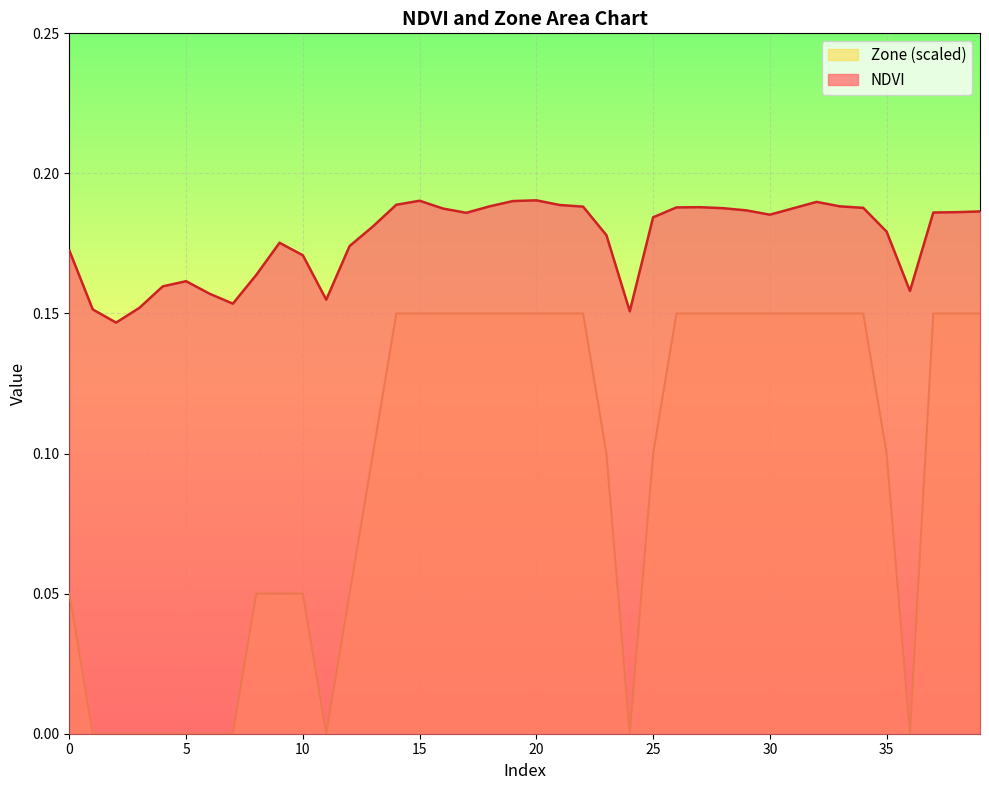

Count the NDVI values in the range 0 to 1.

40